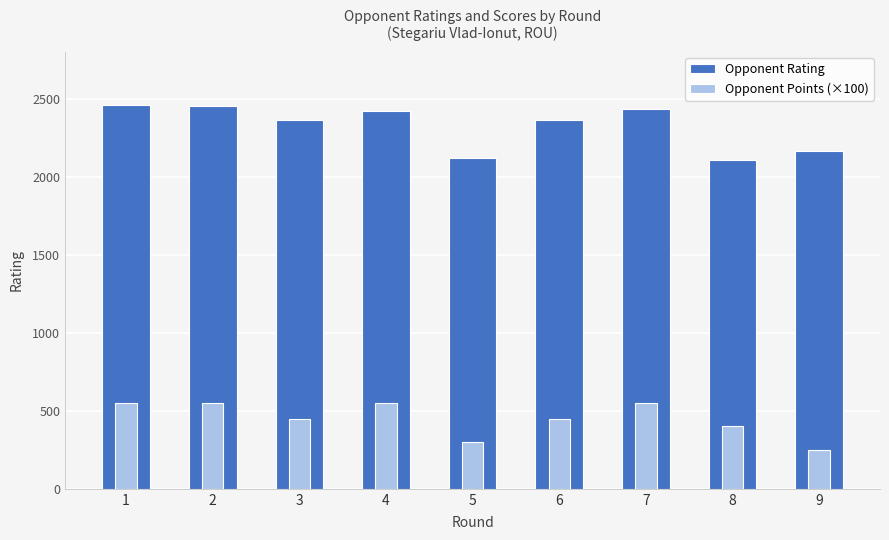

At which label does Opponent Rating reach its minimum?

8